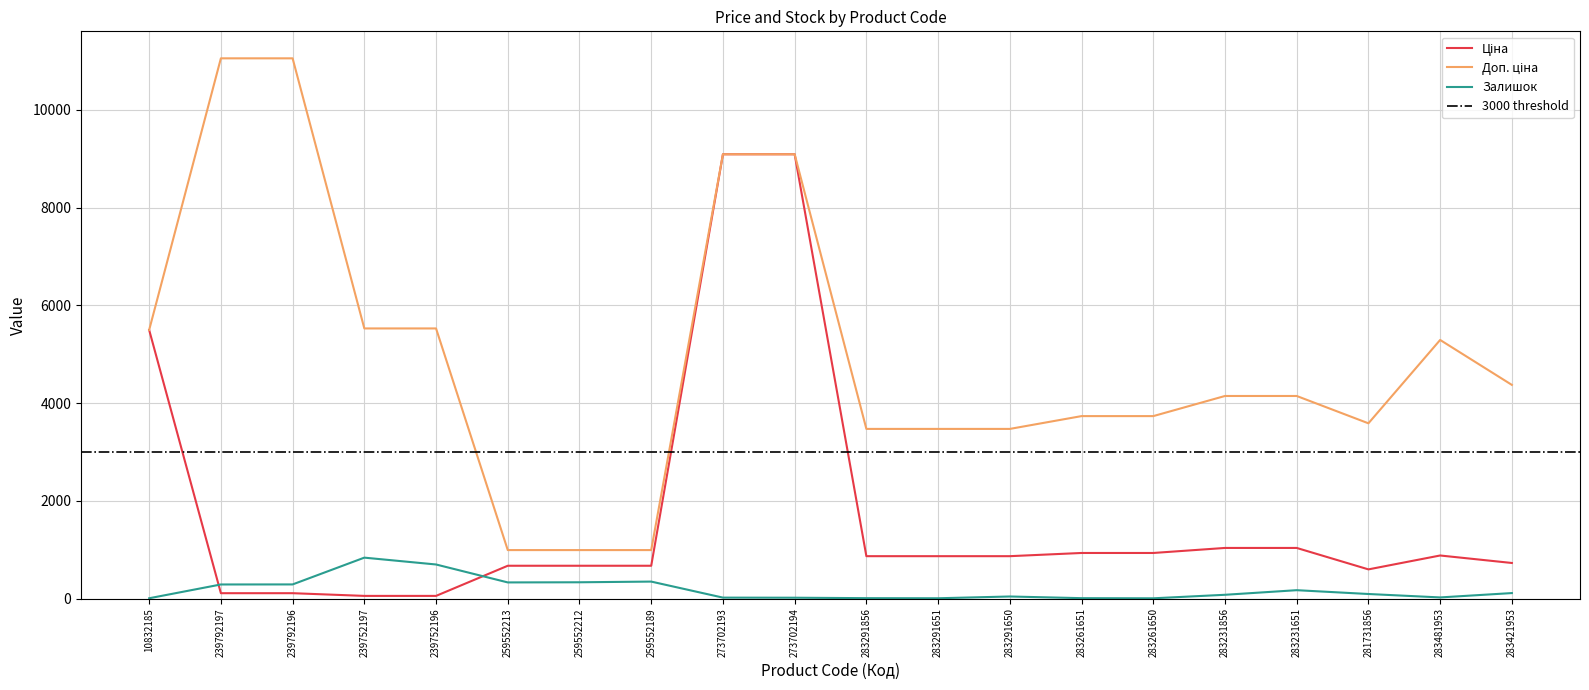

True or false: Залишок and Доп. ціна intersect in this chart.

False